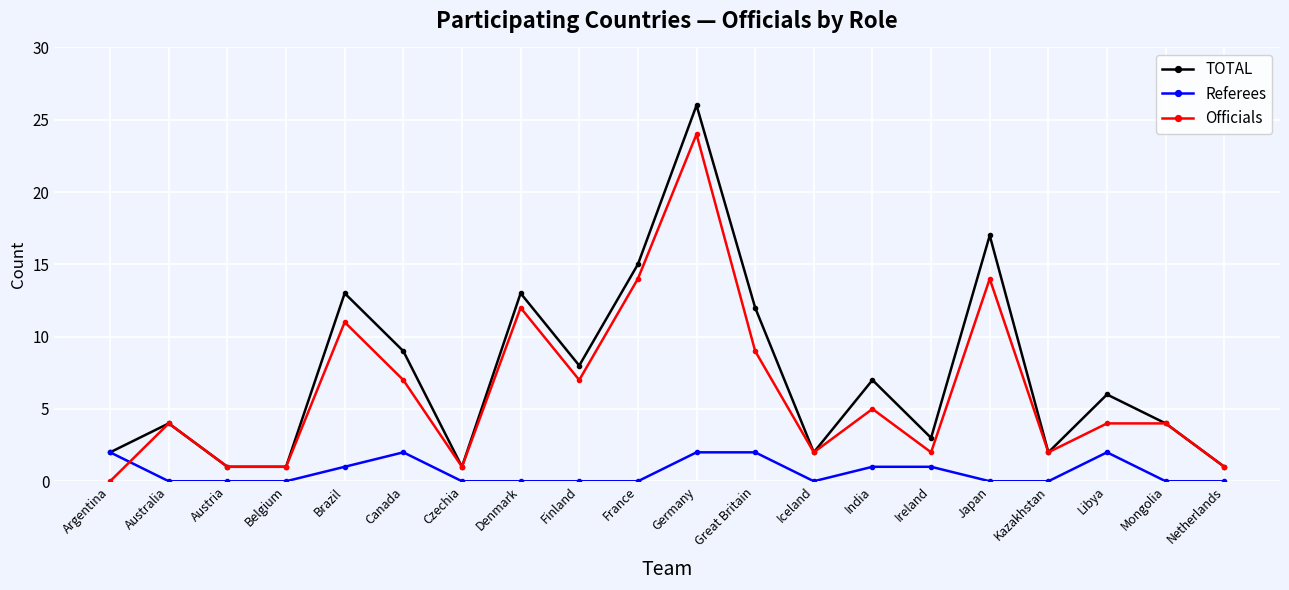

Which category has the highest value in the TOTAL series?

Germany